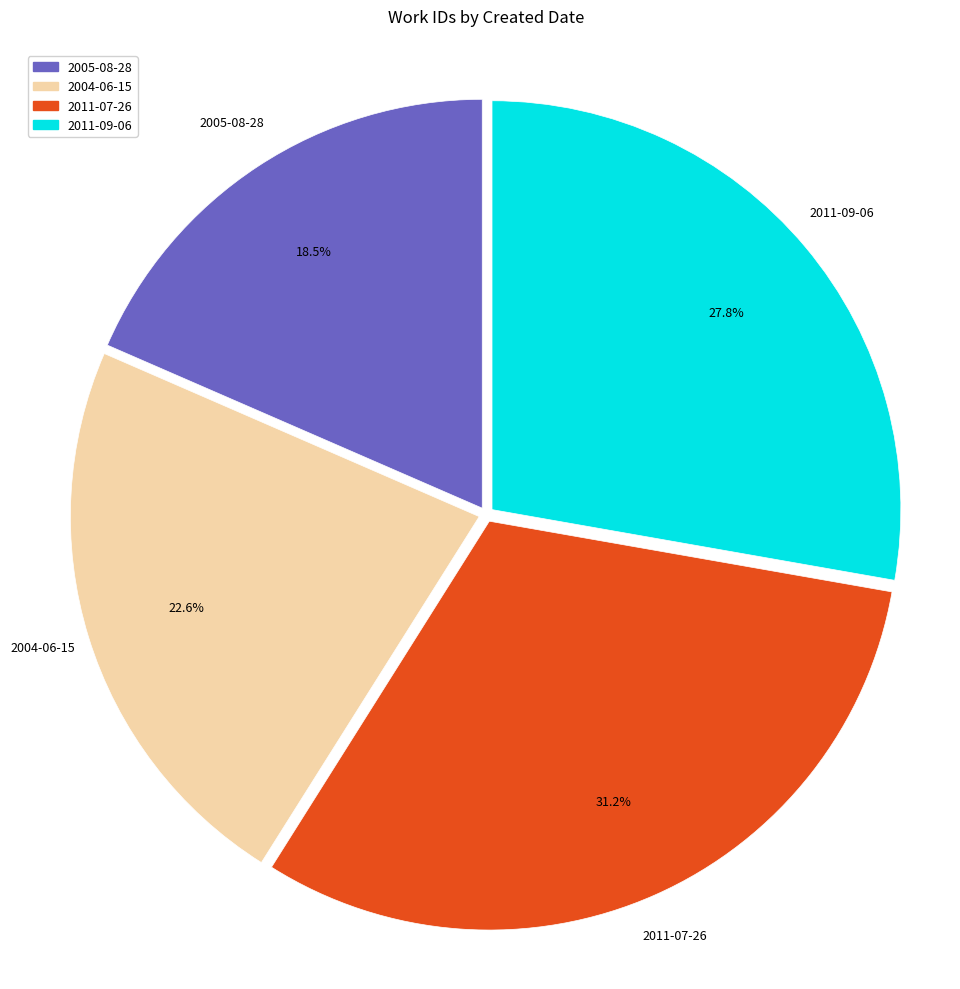

The 2004-06-15 slice represents 23% of the pie. True or false?

True